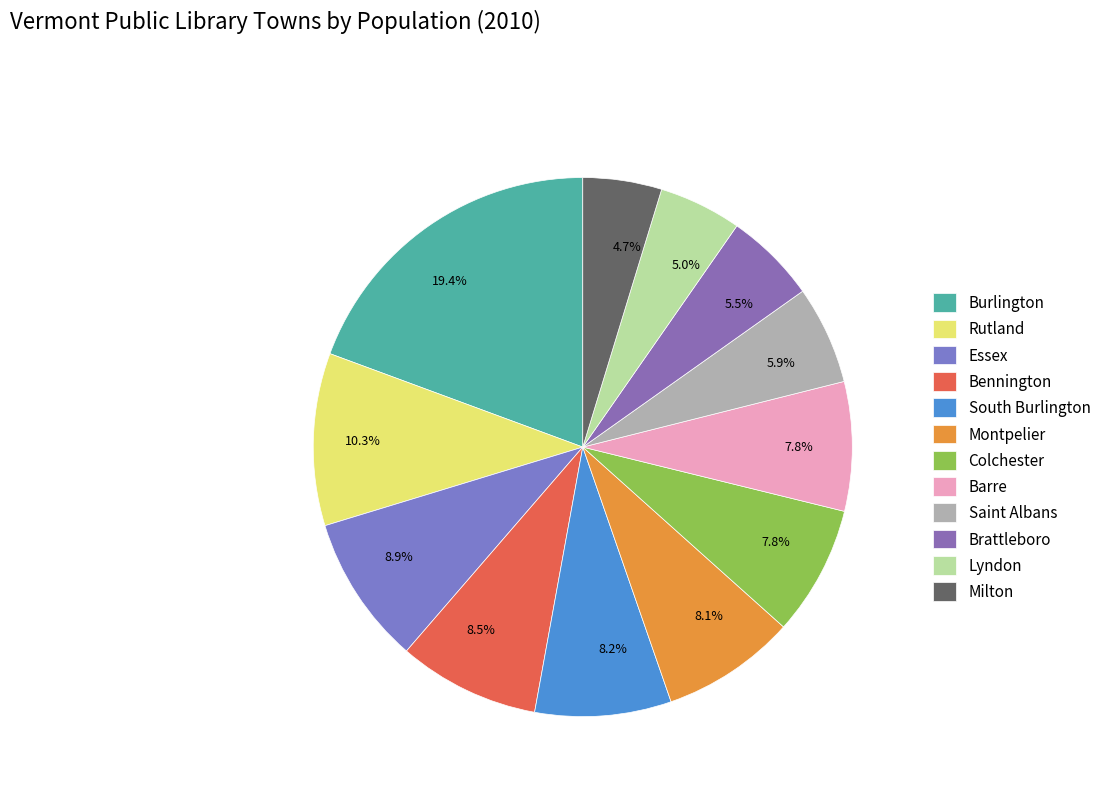

How many segments does this pie chart have?

12